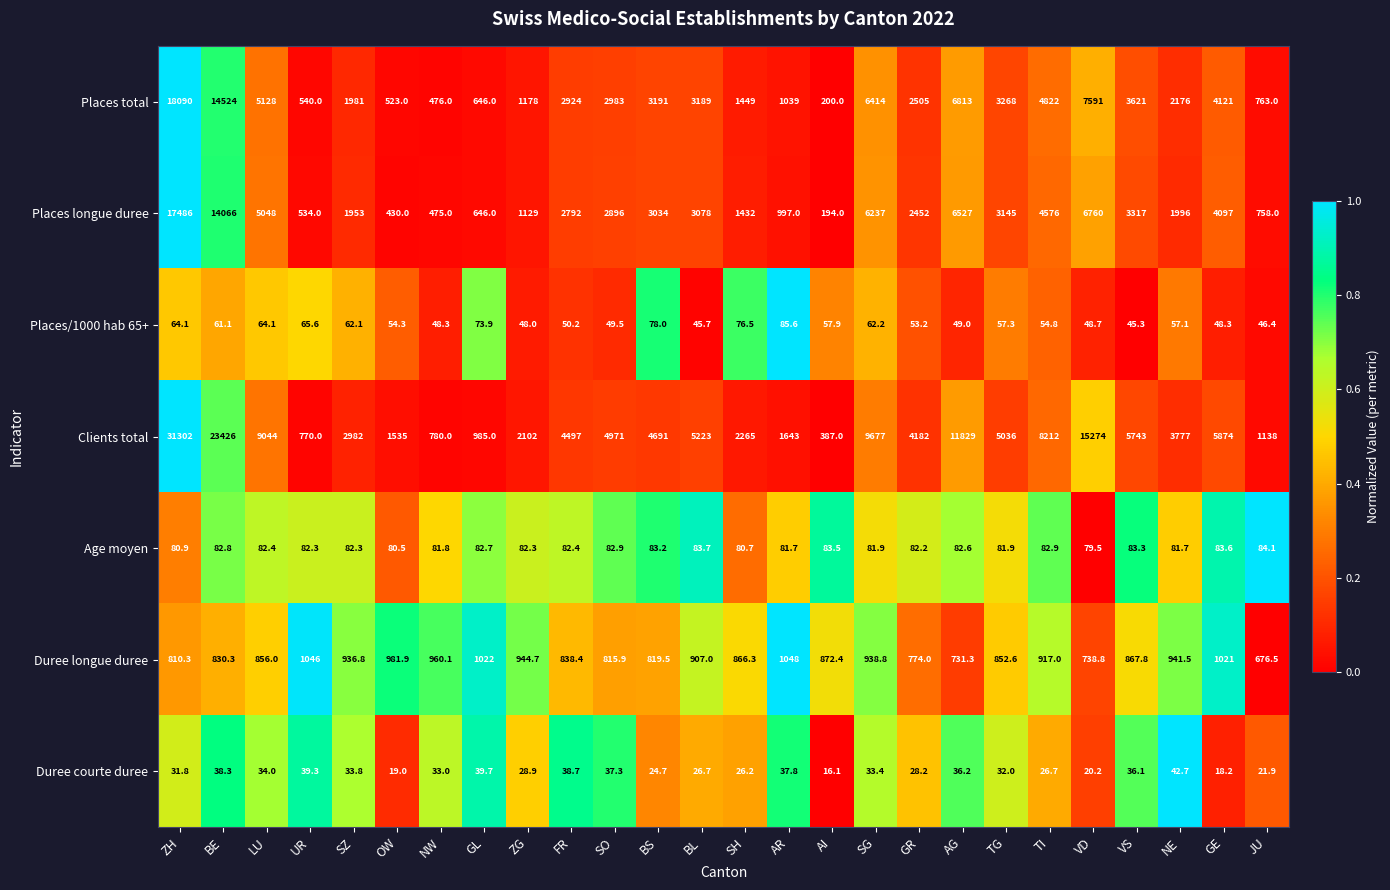

The value of Duree longue duree at AI is 872.4. True or false?

True